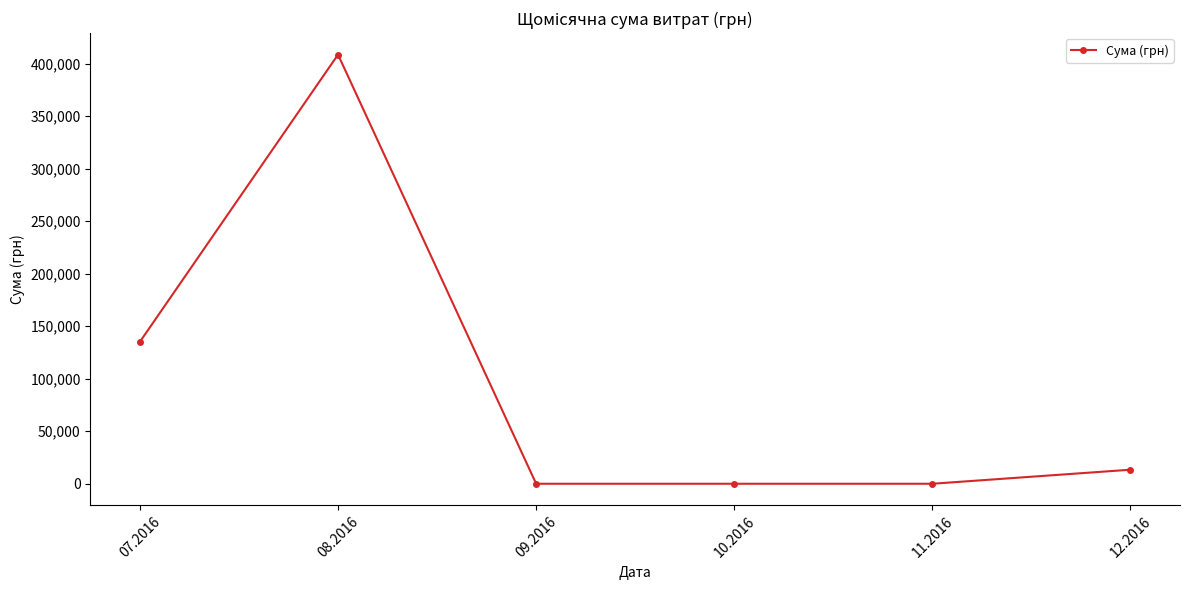

What position from the left is 09.2016?

3